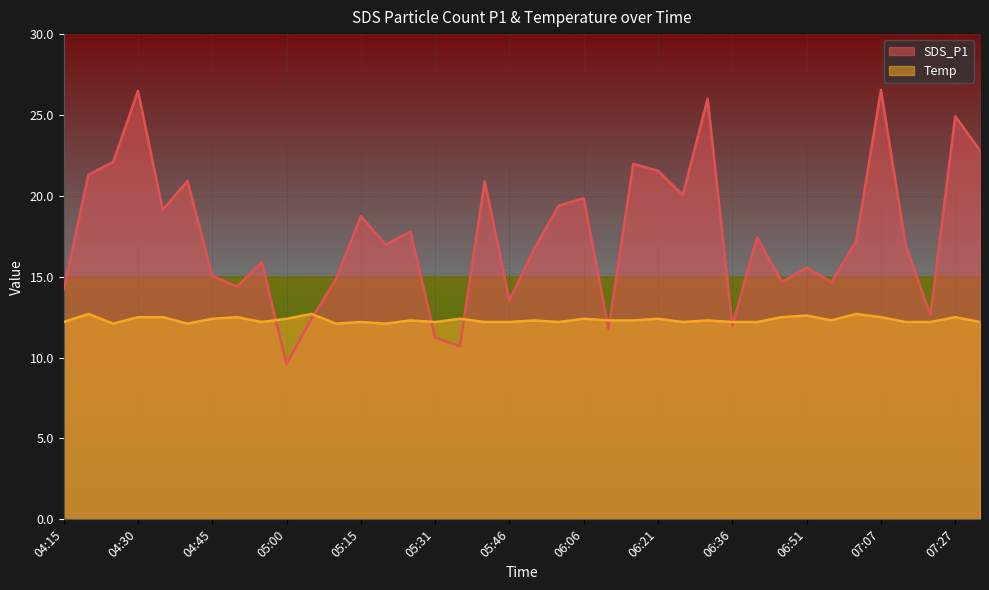

The value of Temp at 07:01 is 12.7. True or false?

True